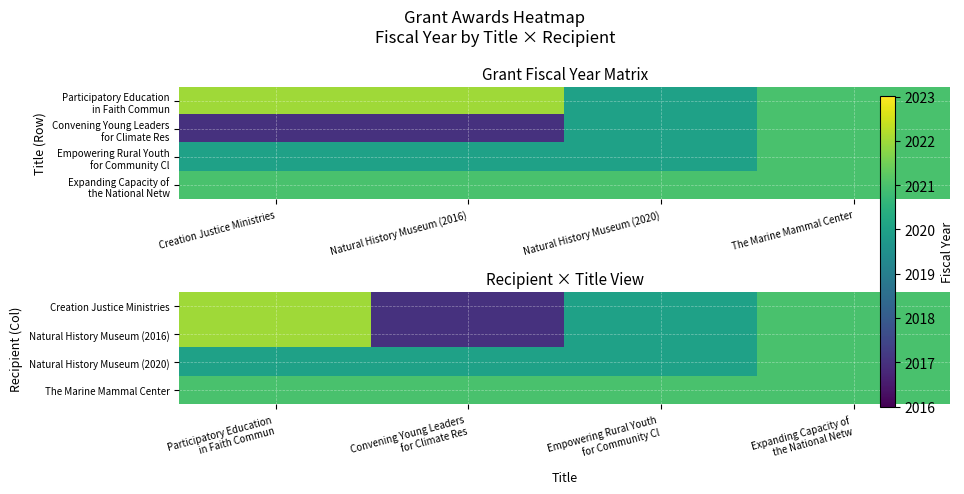

Which category has the lowest value in the The Marine Mammal Center series?

Participatory Education in Faith Commun